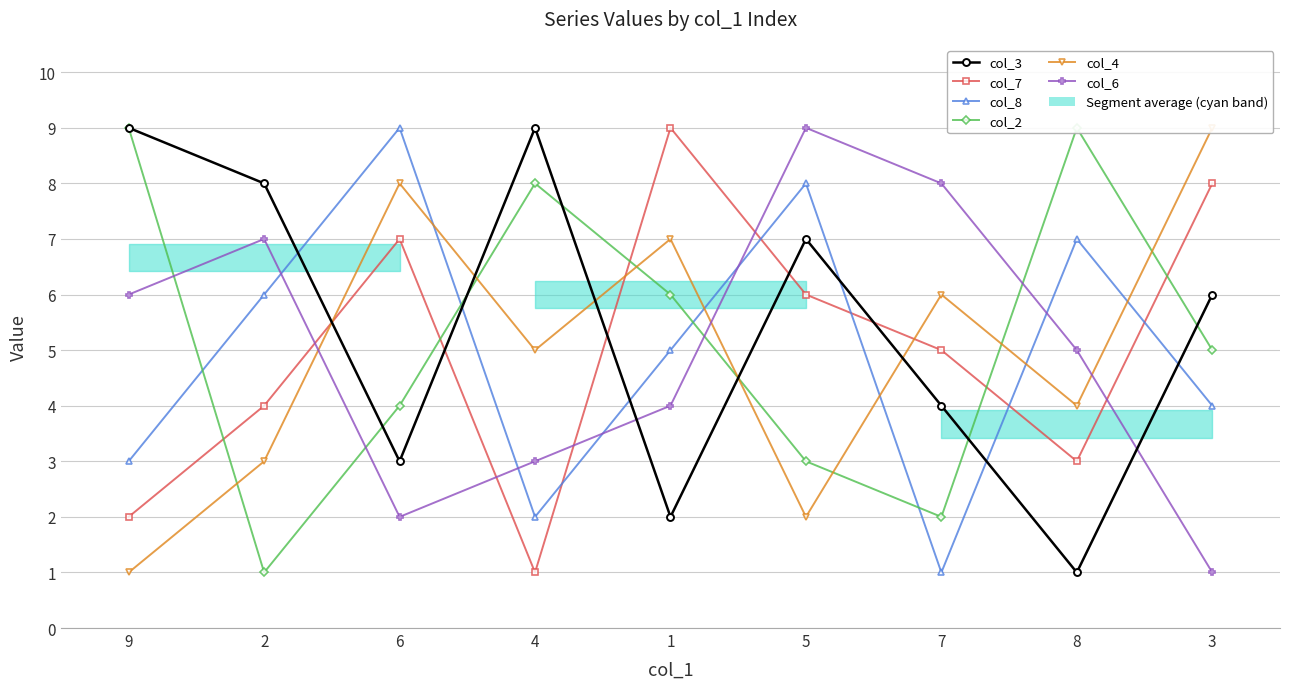

The col_3 series shows 6 at 3. True or false?

True